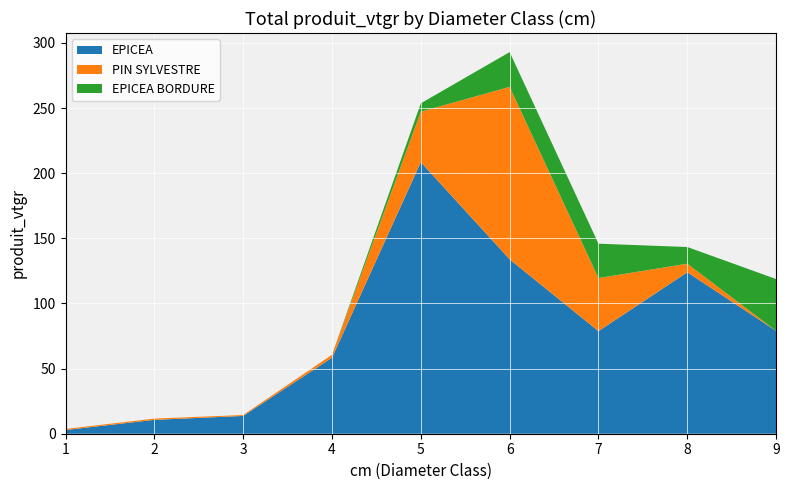

Reading left to right, list all the values displayed in this chart.

EPICEA: 2.8	10.6	13.7	58.3	208.5	133.9	78.7	124.0	79.0
PIN SYLVESTRE: 0.8	1.0	0.7	2.3	38.7	132.4	40.8	6.5	0.0
EPICEA BORDURE: 0.0	0.0	0.0	0.0	6.4	26.7	26.4	12.8	39.8